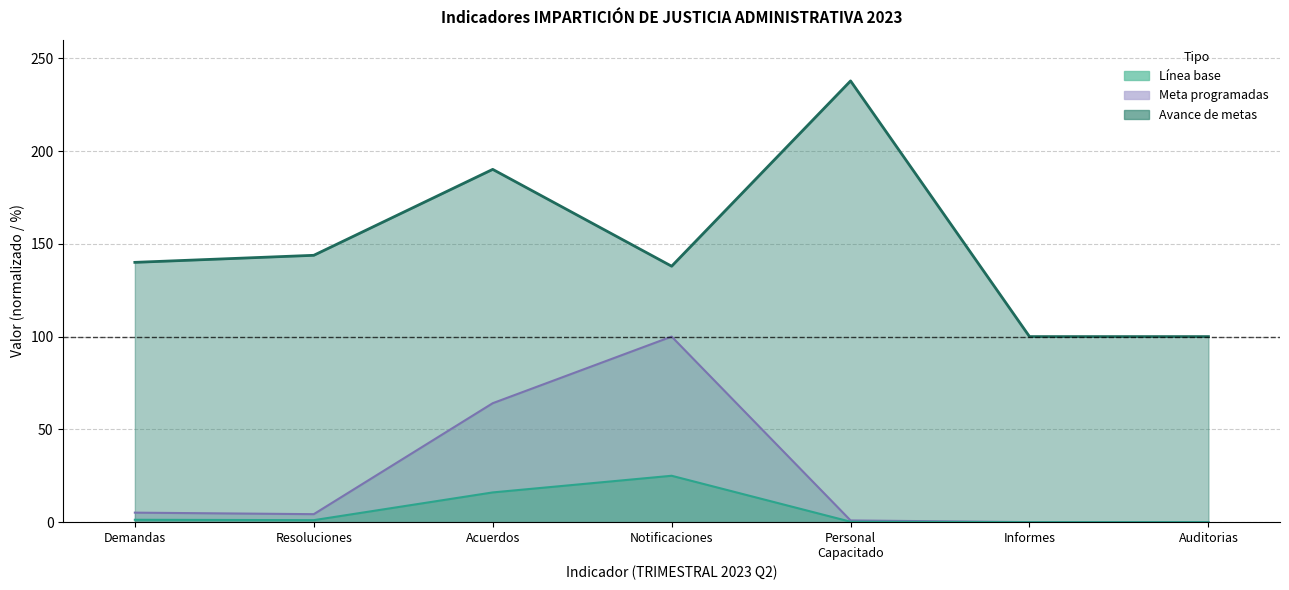

Is it true that Meta programadas equals 0.2 at Personal Capacitado?

True